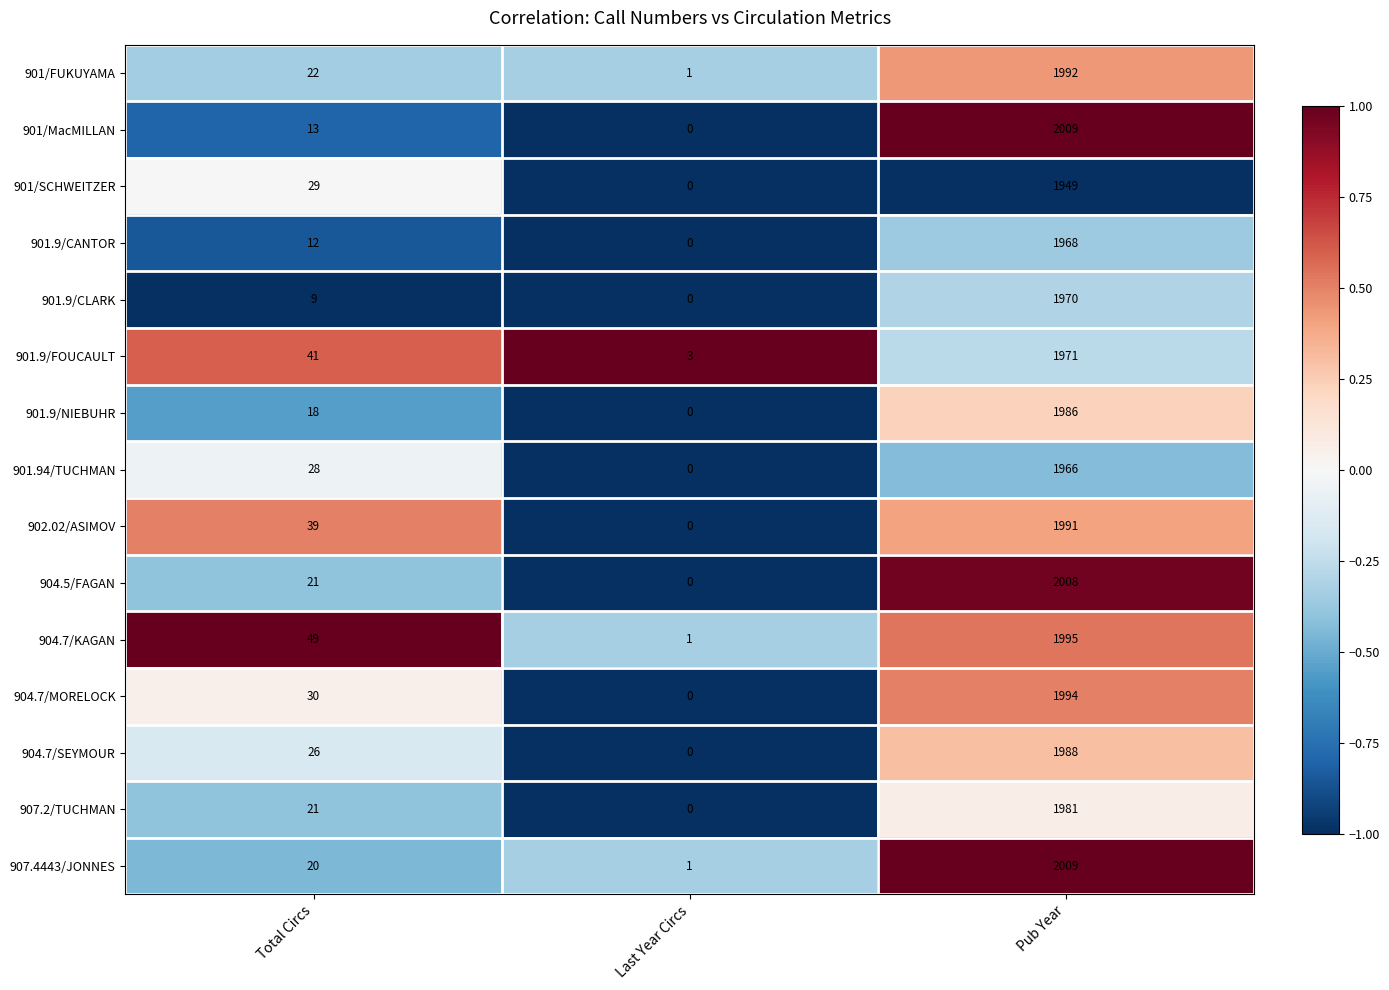

Which category has the highest value across all series?

Pub Year